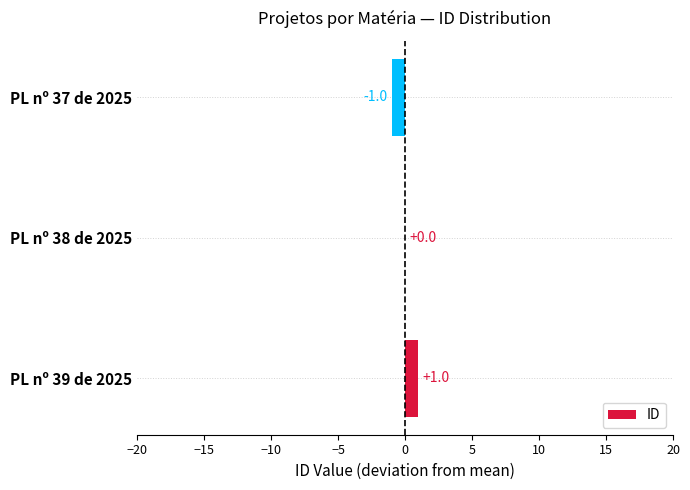

How many distinct data groups are displayed?

1